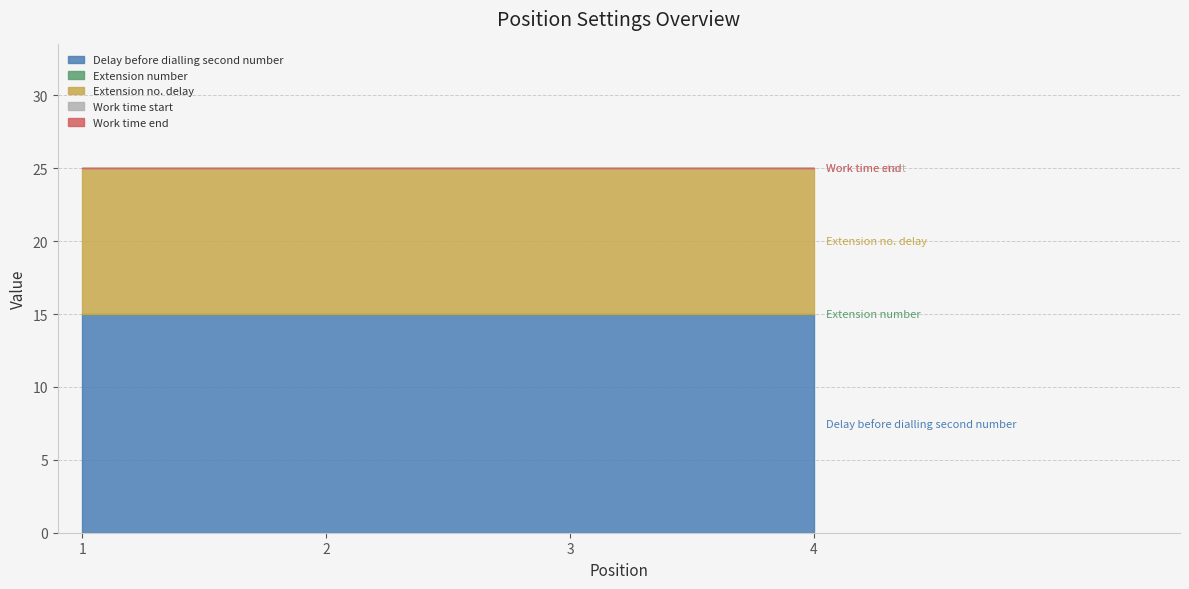

Rank the series by their maximum value, from lowest to highest.

Extension number, Work time start, Work time end, Extension no. delay, Delay before dialling second number